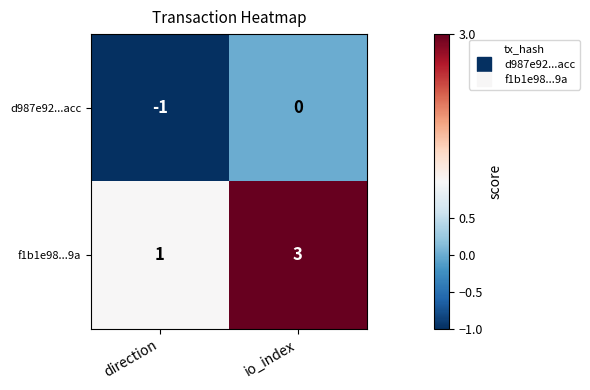

Where is f1b1e98...9a nearest to the value 2?

direction